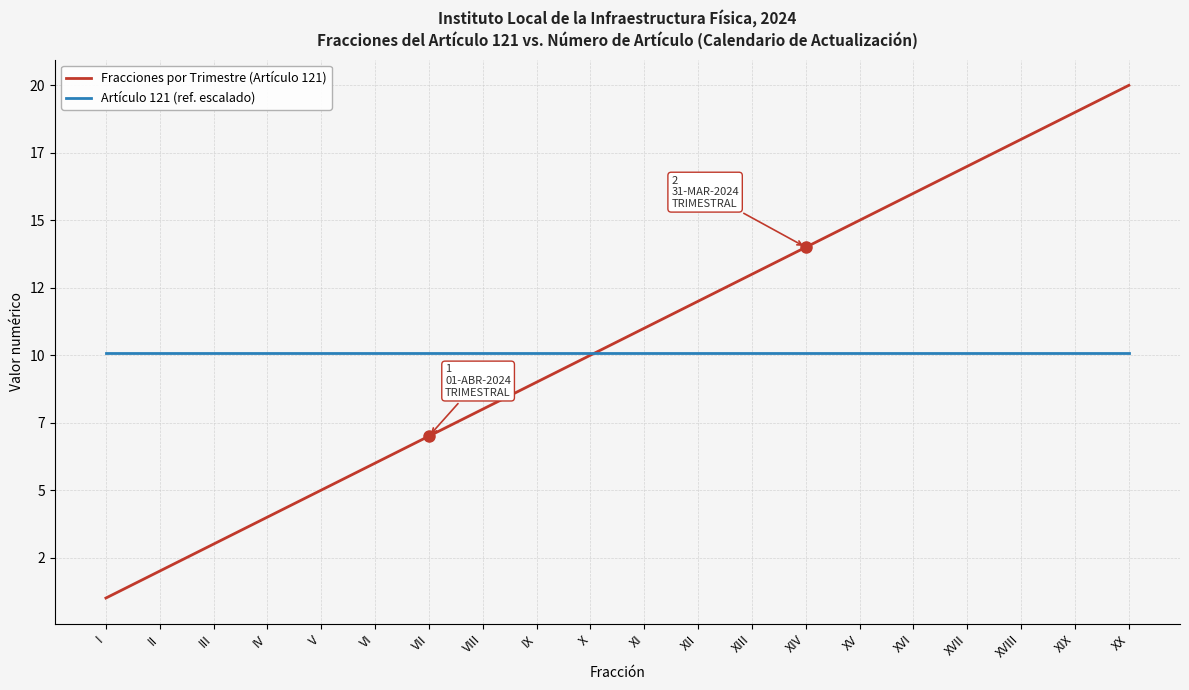

Reading left to right, what are all the values shown in this chart?

Fracciones por Trimestre (Artículo 121): I=1.0	II=2.0	III=3.0	IV=4.0	V=5.0	VI=6.0	VII=7.0	VIII=8.0	IX=9.0	X=10.0	XI=11.0	XII=12.0	XIII=13.0	XIV=14.0	XV=15.0	XVI=16.0	XVII=17.0	XVIII=18.0	XIX=19.0	XX=20.0
Artículo 121 (ref. escalado): I=10.1	II=10.1	III=10.1	IV=10.1	V=10.1	VI=10.1	VII=10.1	VIII=10.1	IX=10.1	X=10.1	XI=10.1	XII=10.1	XIII=10.1	XIV=10.1	XV=10.1	XVI=10.1	XVII=10.1	XVIII=10.1	XIX=10.1	XX=10.1